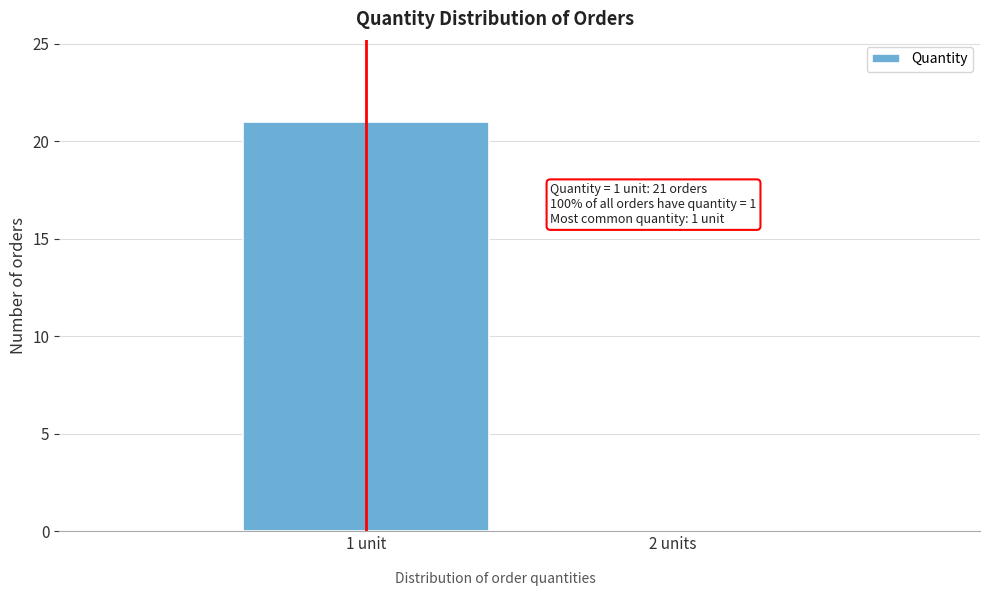

Reading left to right, transcribe all the data shown in this chart.

1 unit=21	2 units=0